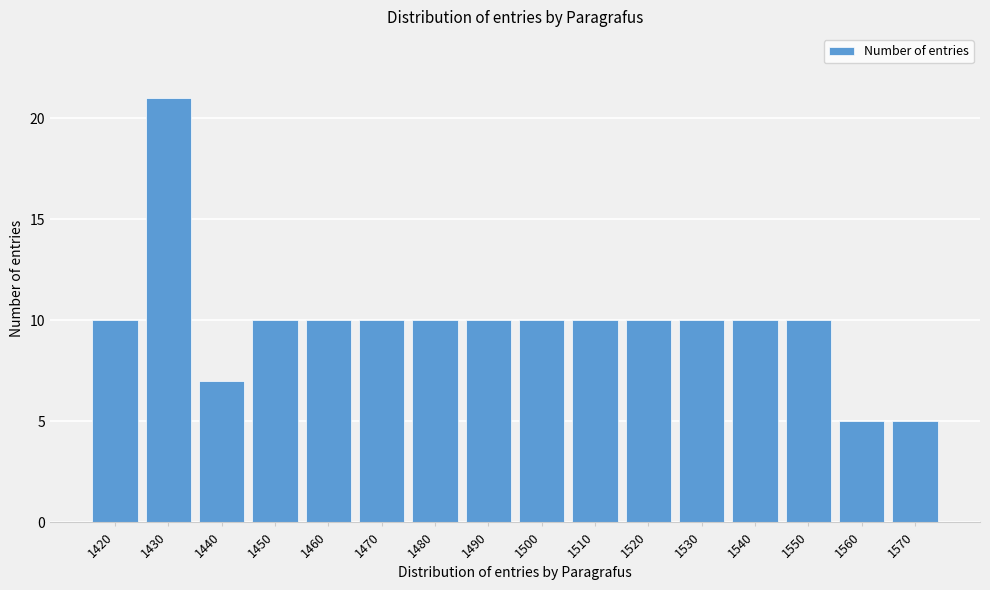

Reading left to right, transcribe all the data shown in this chart.

1420=10	1430=21	1440=7	1450=10	1460=10	1470=10	1480=10	1490=10	1500=10	1510=10	1520=10	1530=10	1540=10	1550=10	1560=5	1570=5